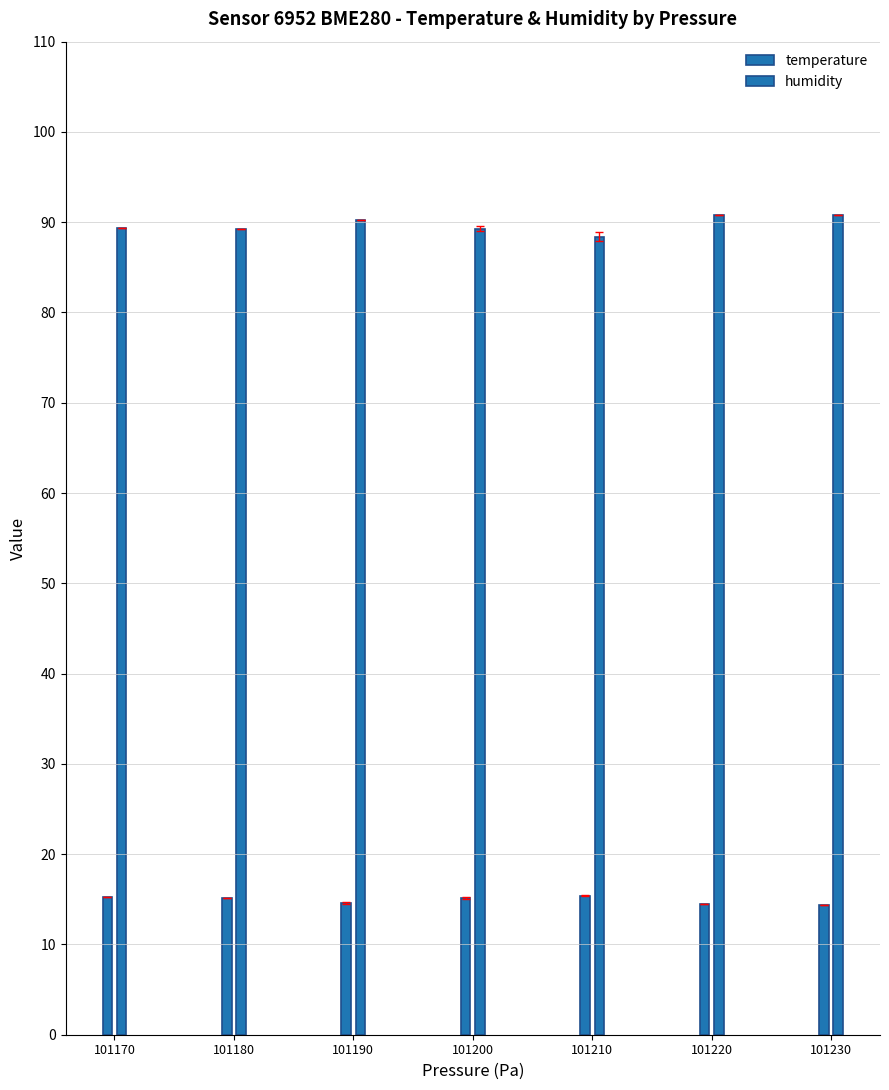

Does the chart contain stacked bars?

No